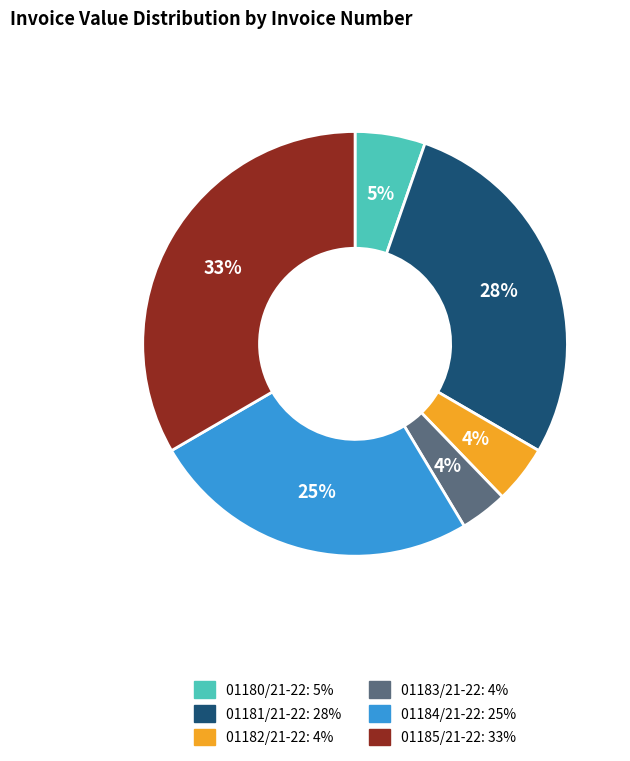

How many slices are in this pie chart?

6